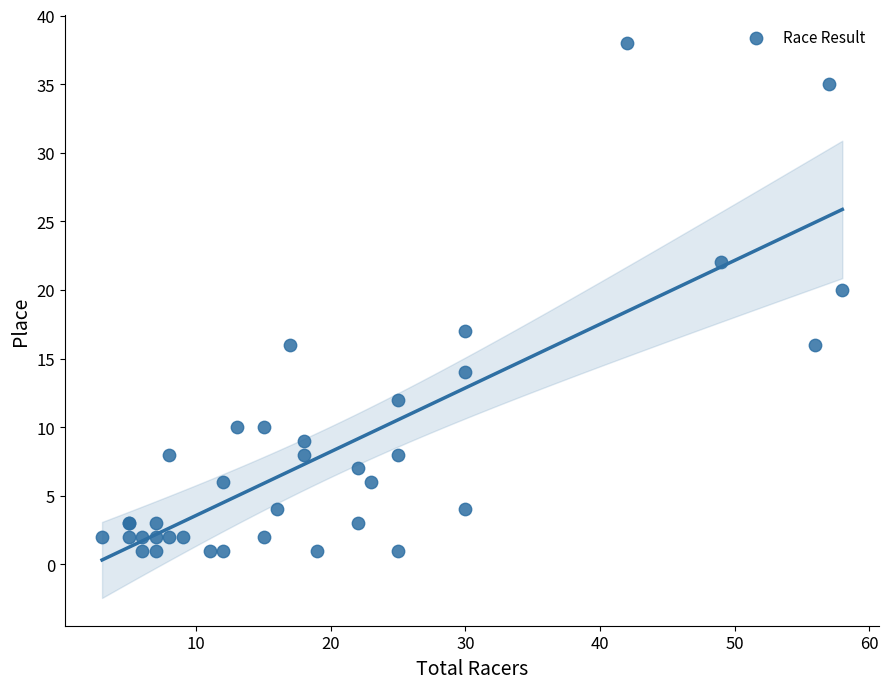

What Y value in the scatter plot is closest to 19?

20